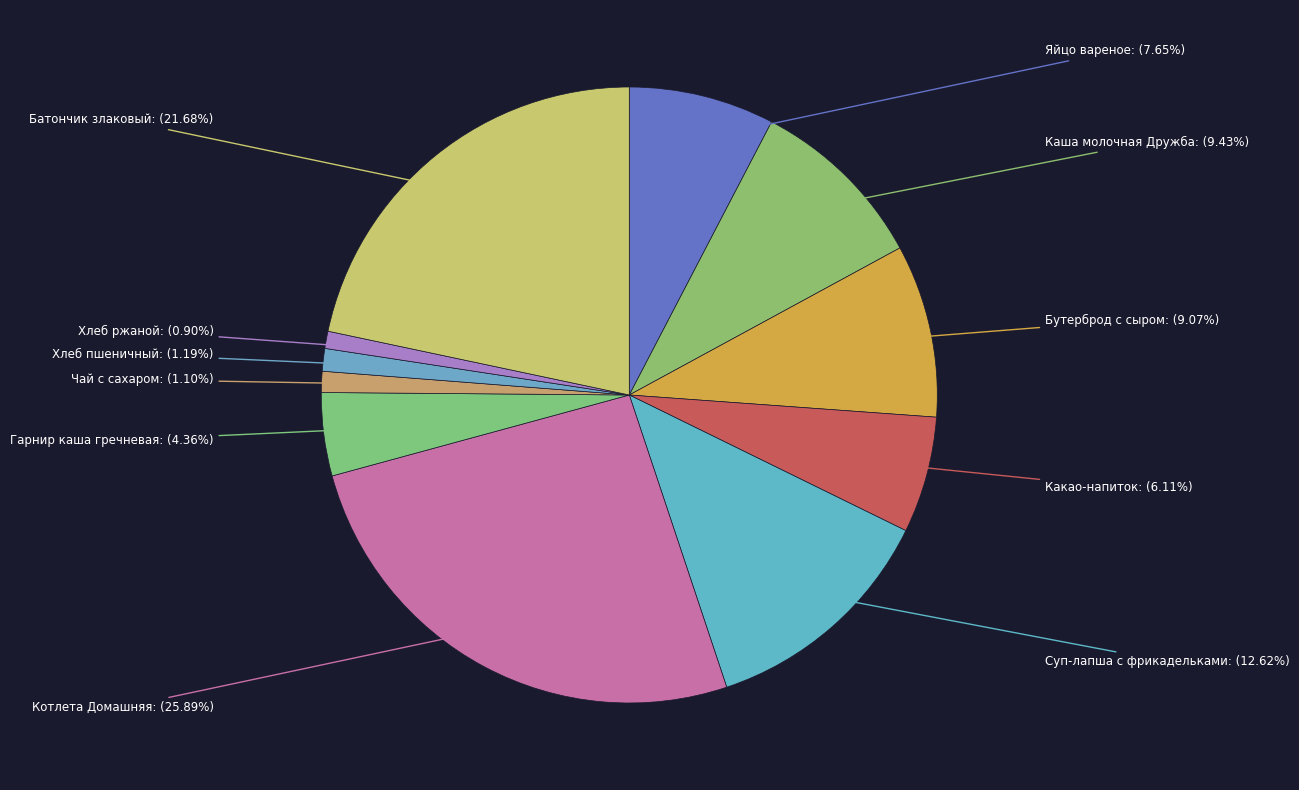

Do Котлета Домашняя and Чай с сахаром together represent more than half of the pie?

No